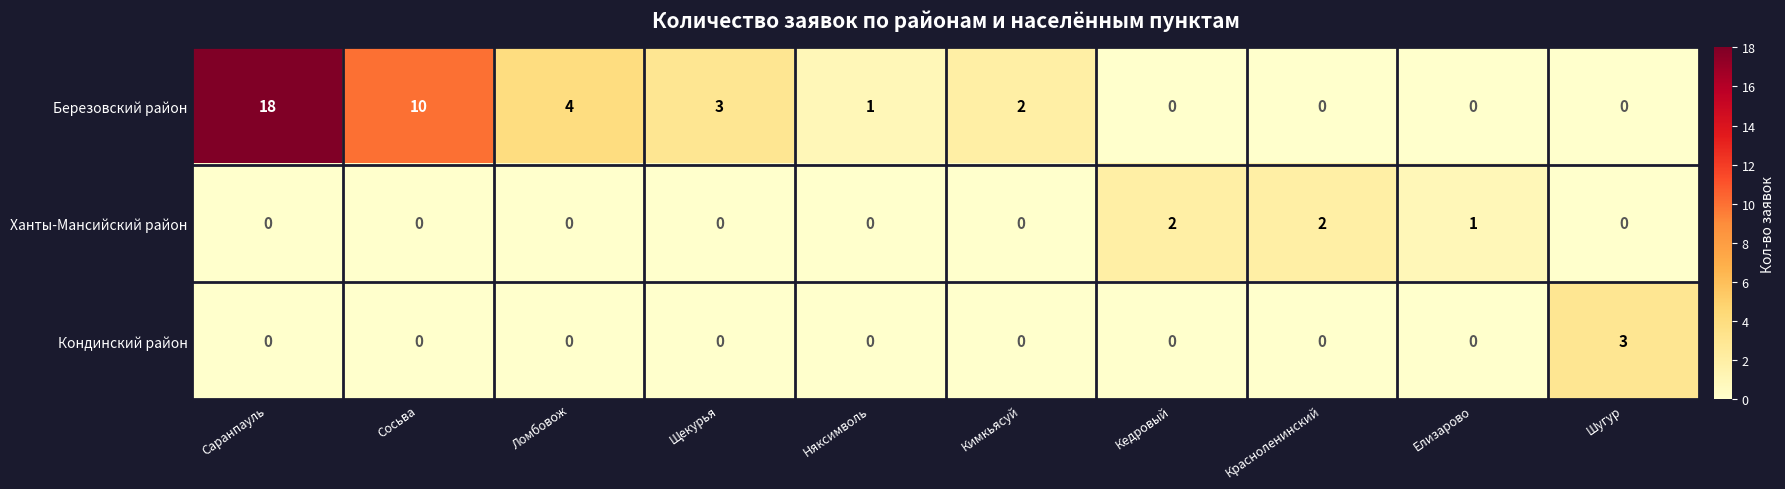

What is the difference between the maximum and minimum values in the Березовский район series?

18